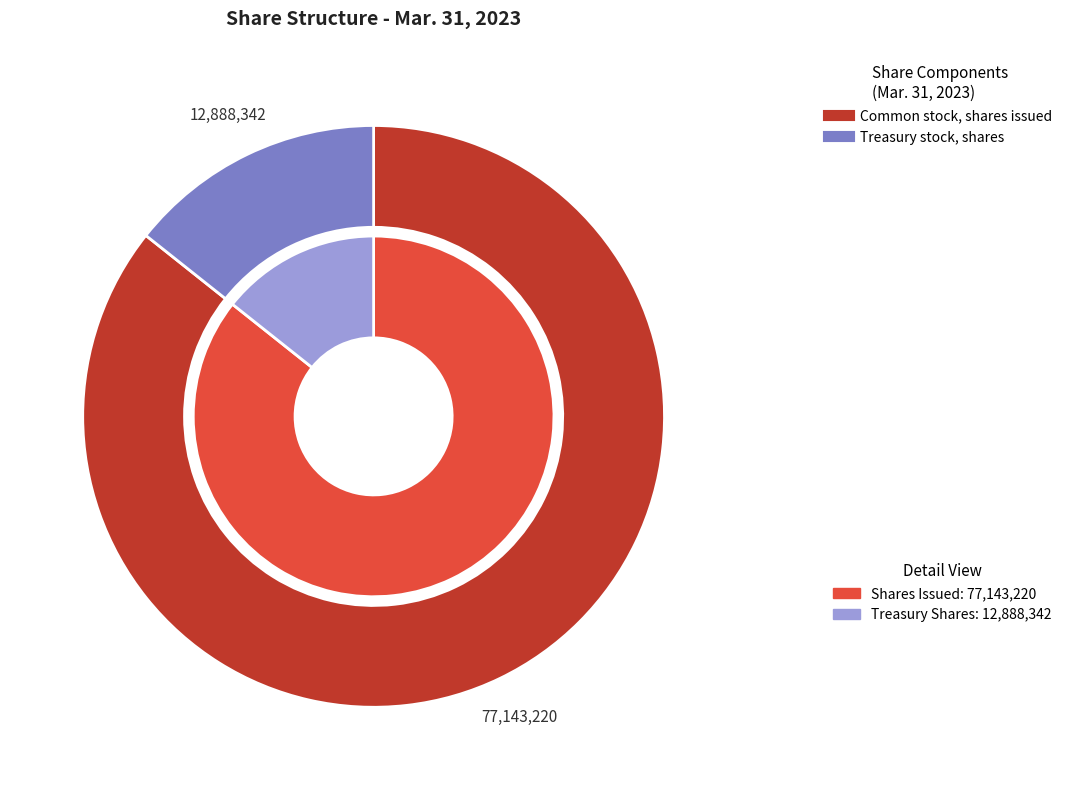

To the nearest percent, what is the difference between the Common stock, shares issued and Treasury stock, shares slice percentages?

71%